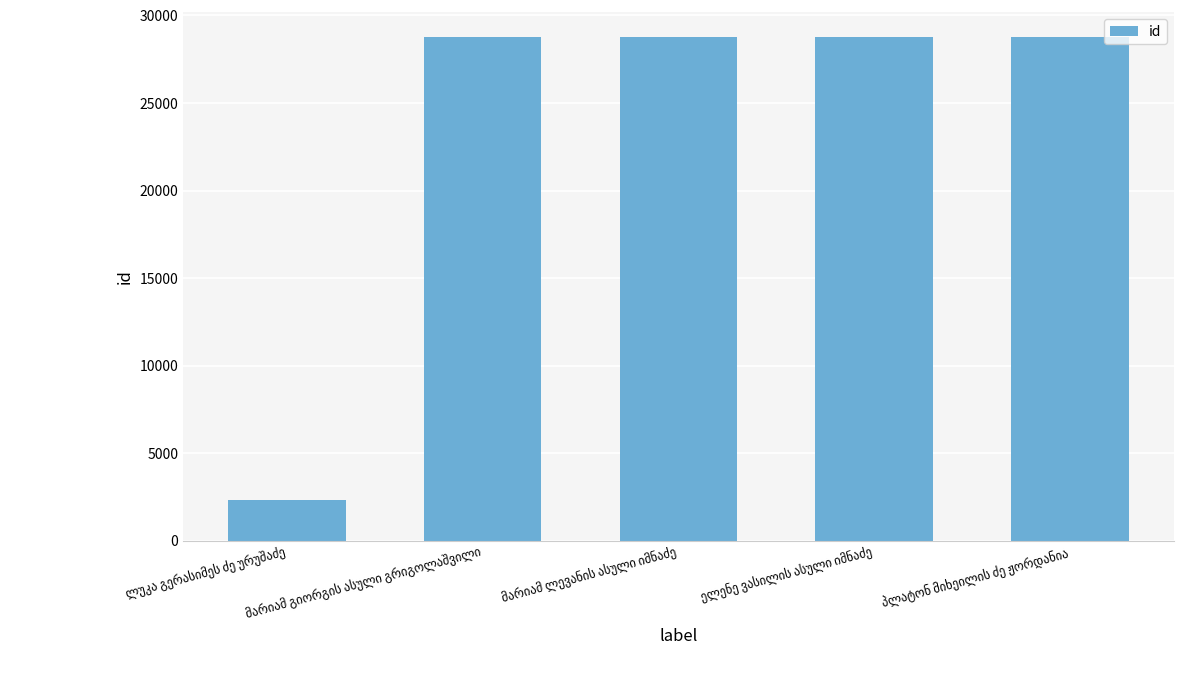

What is the average value?

23472